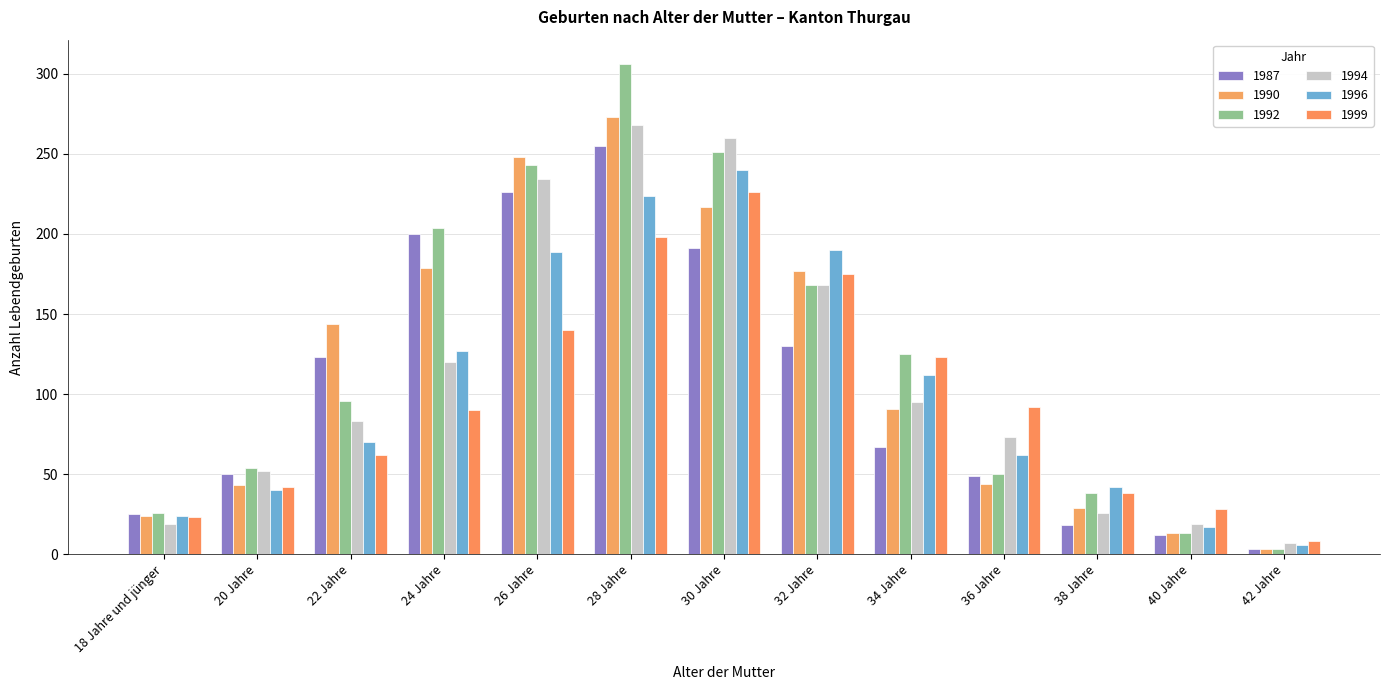

What position from the left is 28 Jahre?

6